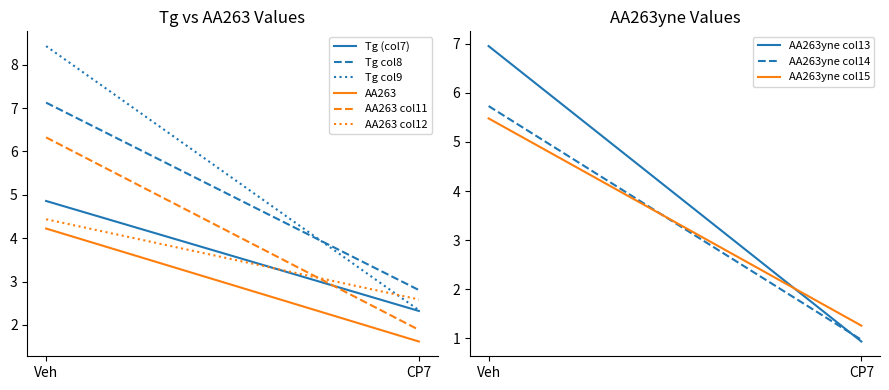

What is the label of the 1st point from the left?

Veh